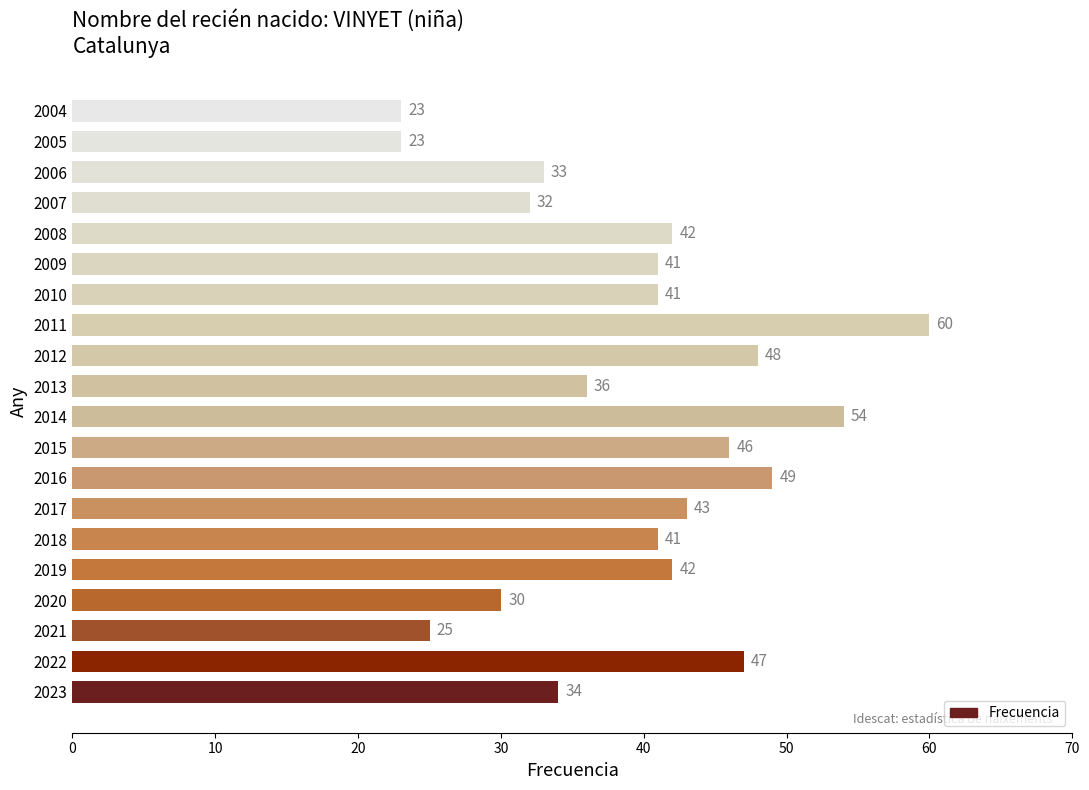

Which label corresponds to the largest value in the chart?

2011